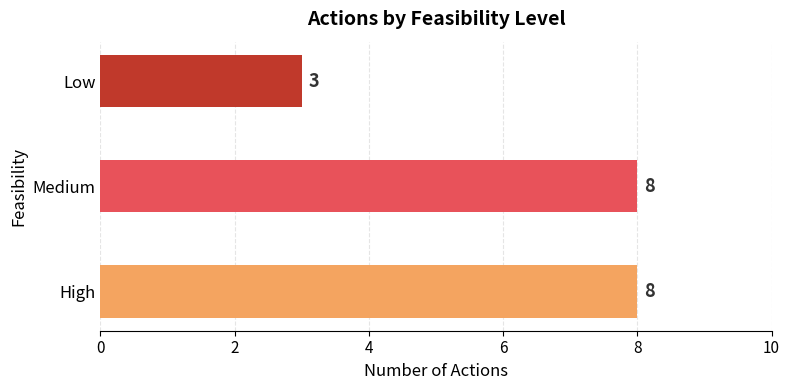

Where is the data nearest to the value 5?

Low